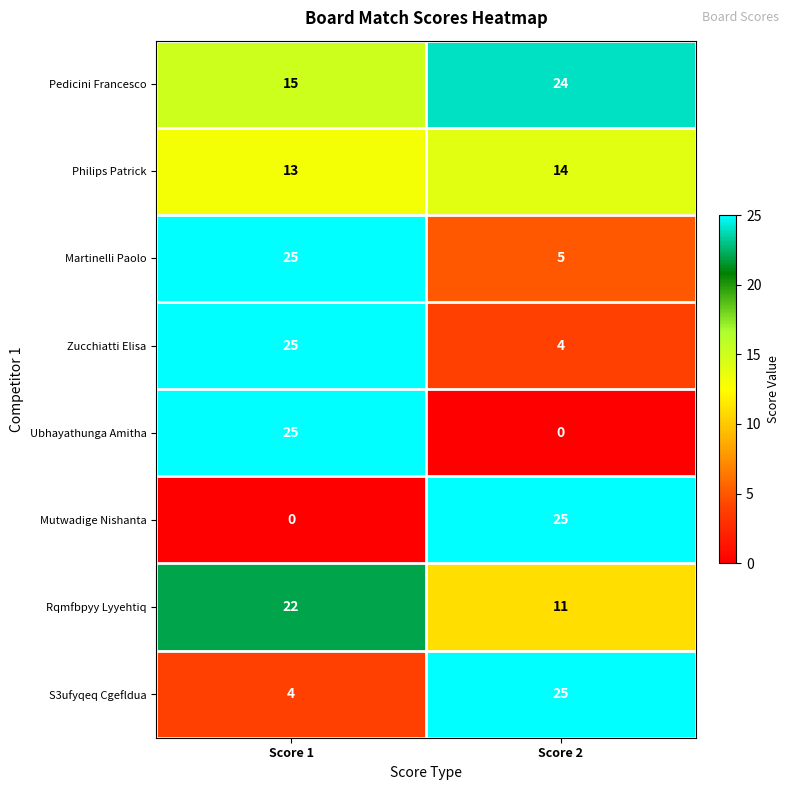

What is the spread (max minus min) of values at Score 2?

25